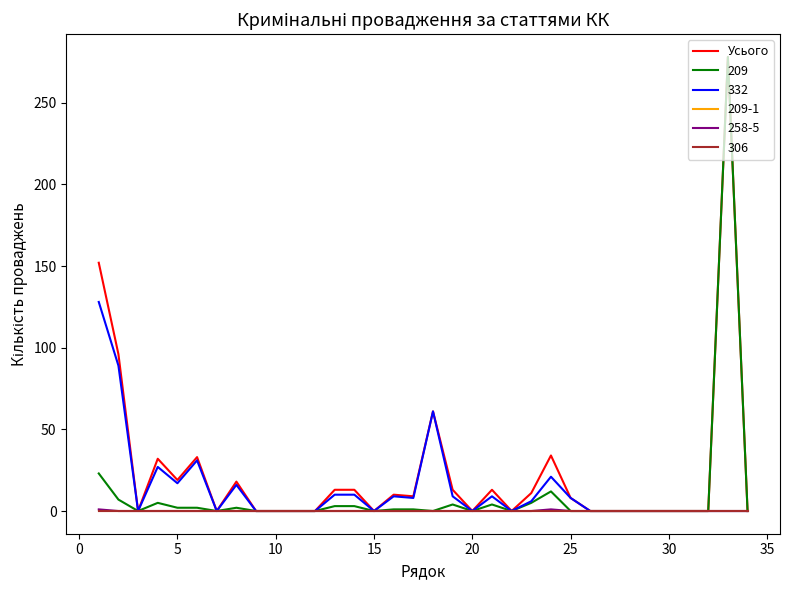

Reading right to left, transcribe all the data shown in this chart.

0	278	0	0	0	0	0	0	0	8	34	11	0	13	0	13	61	9	10	0	13	13	0	0	0	0	18	0	33	19	32	0	96	152